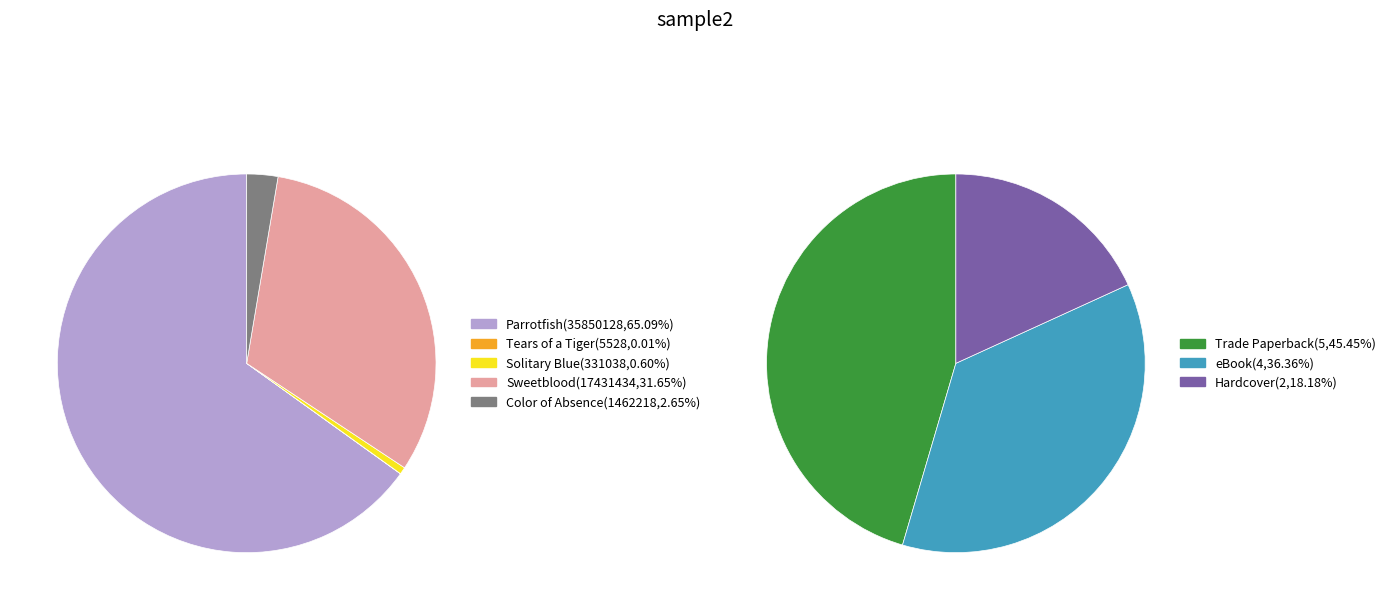

Rank the categories by value from highest to lowest.

Parrotfish, Sweetblood, Color of Absence, Solitary Blue, Tears of a Tiger